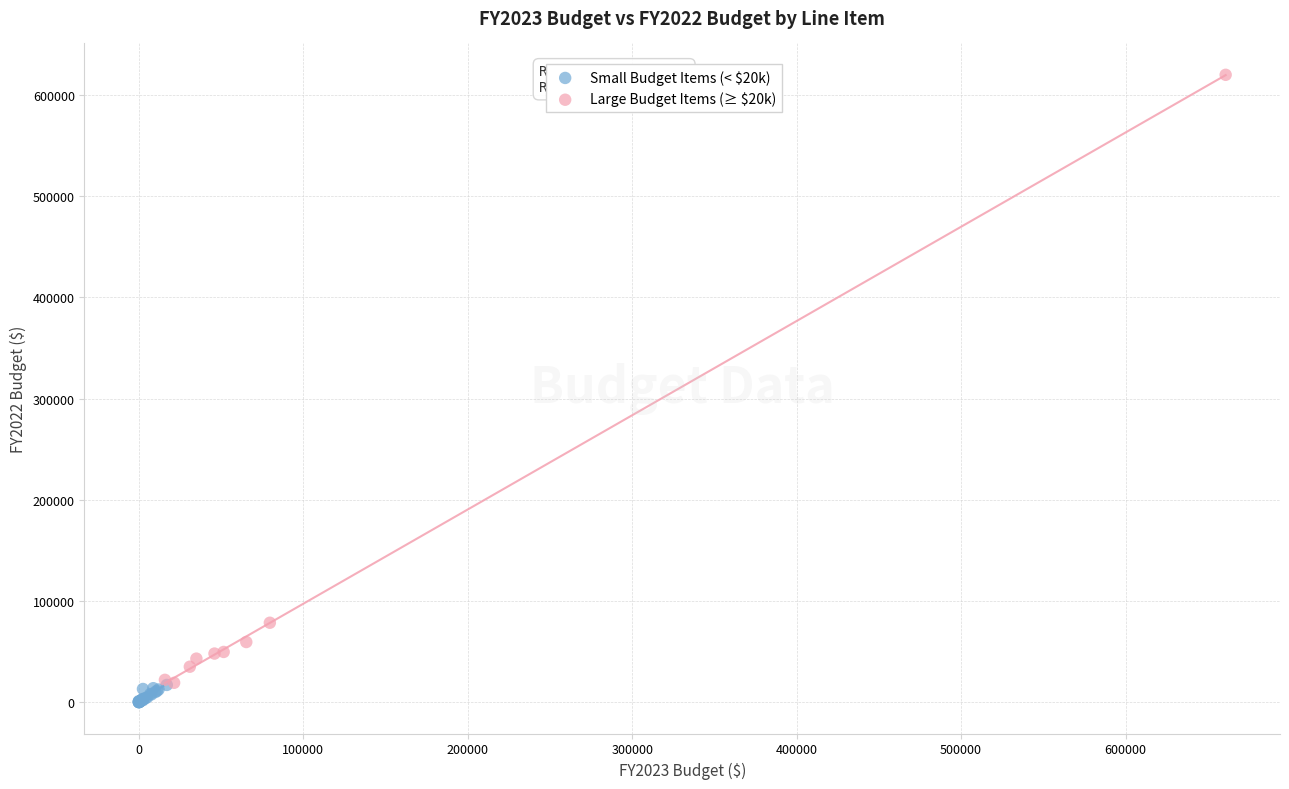

Which series has the largest Y range (max minus min)?

Large Budget Items (≥ $20k)